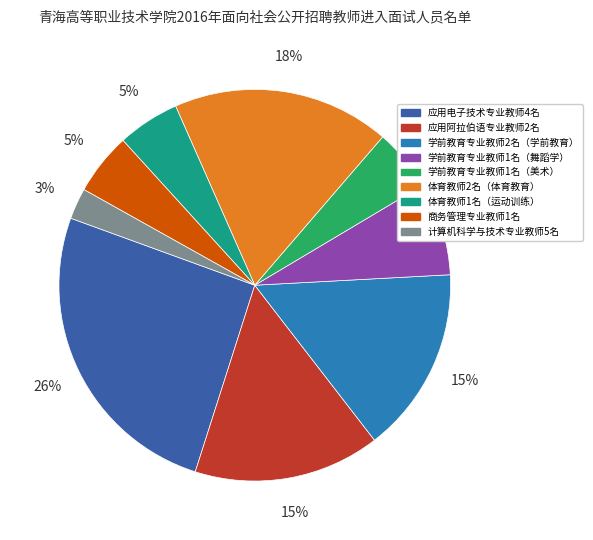

Is it true that 学前教育专业教师2名（学前教育） is 15% of the pie?

True